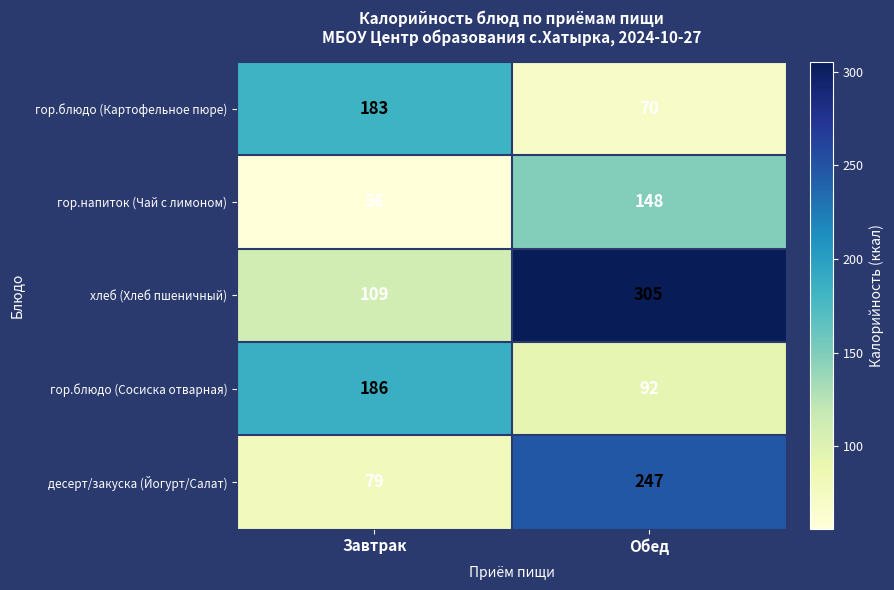

What value does the гор.напиток (Чай с лимоном) series have at Завтрак?

56